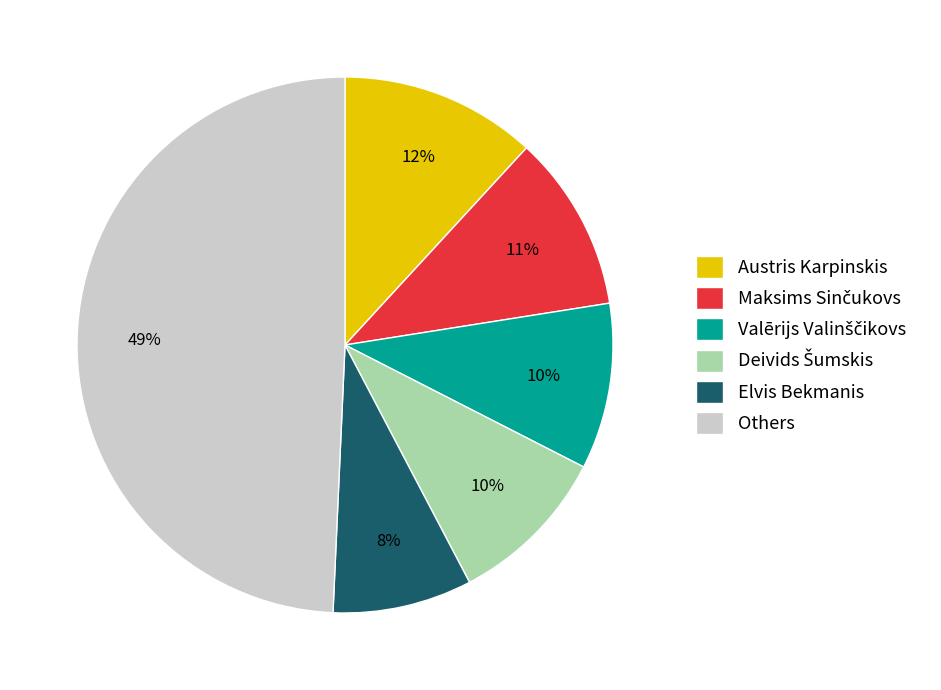

Does any single category account for the majority?

No